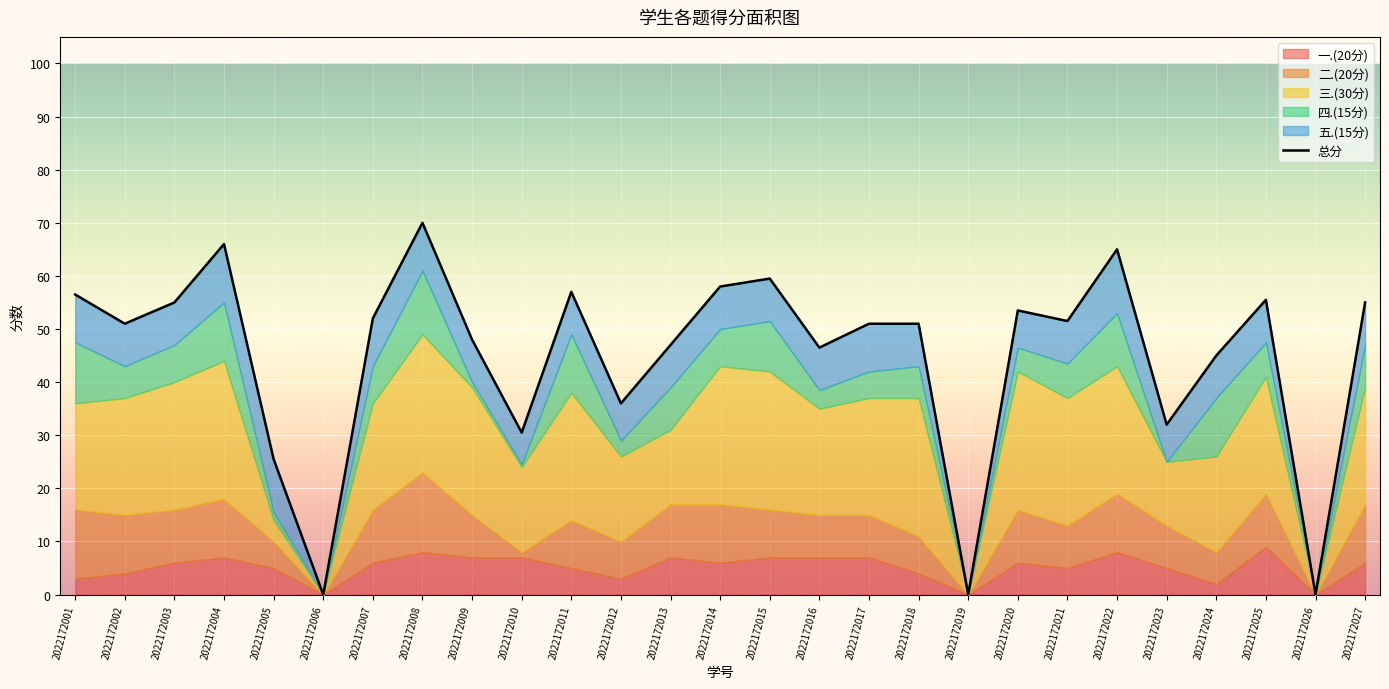

True or false: the data shows 36.5 at 2022172019.

False